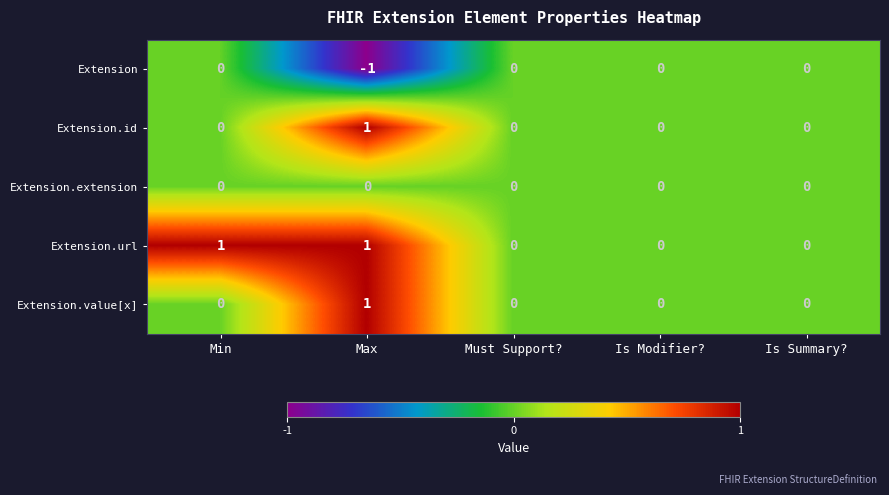

Reading right to left, what are all the values shown in this chart?

Extension: 0	0	0	-1	0
Extension.id: 0	0	0	1	0
Extension.extension: 0	0	0	0	0
Extension.url: 0	0	0	1	1
Extension.value[x]: 0	0	0	1	0